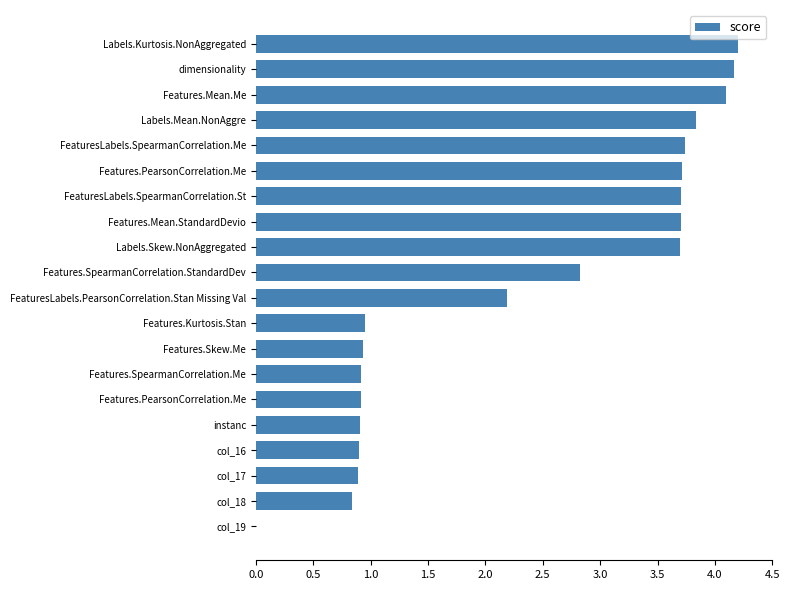

How many categories are shown in the chart?

20